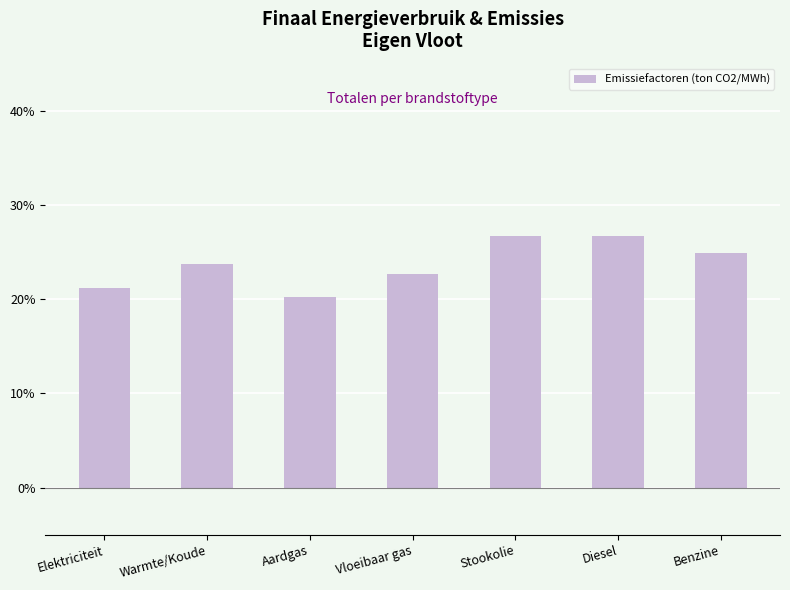

Count the values in the range 0 to 1.

7